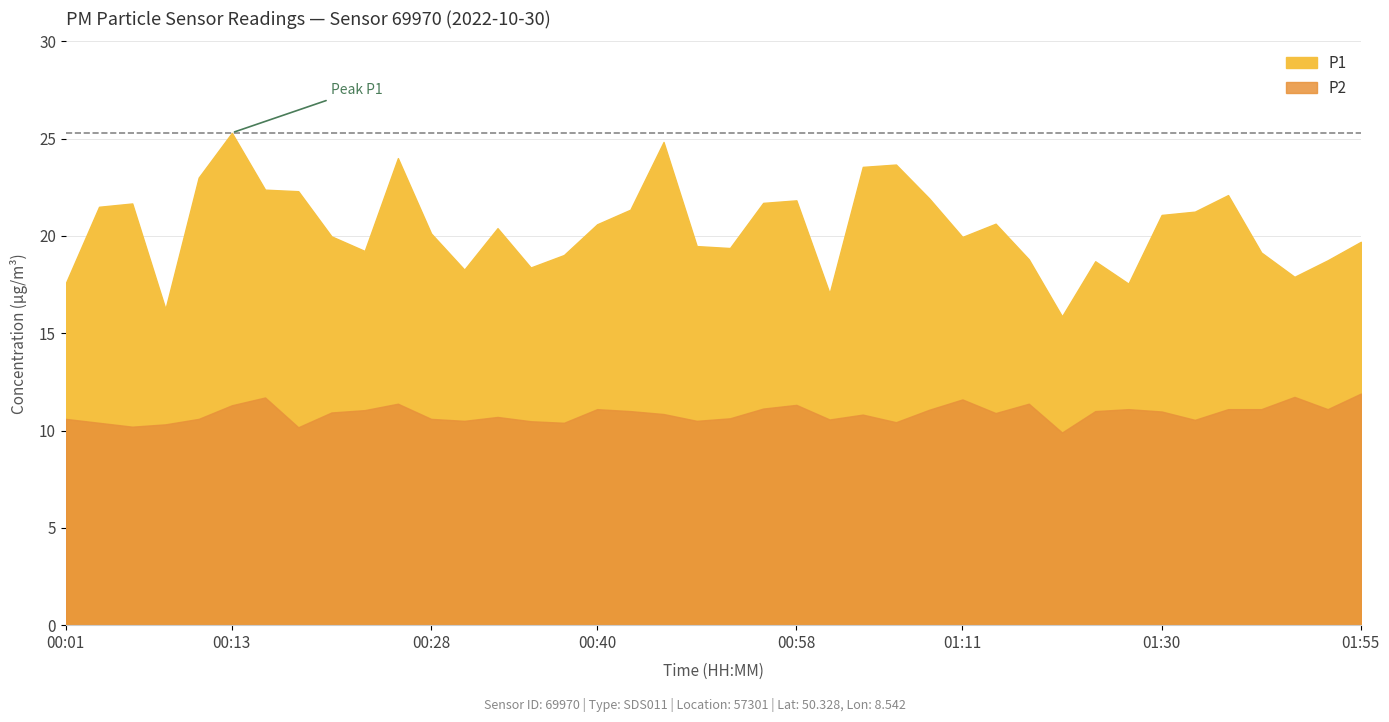

At which category does the chart reach its peak across all series?

00:13